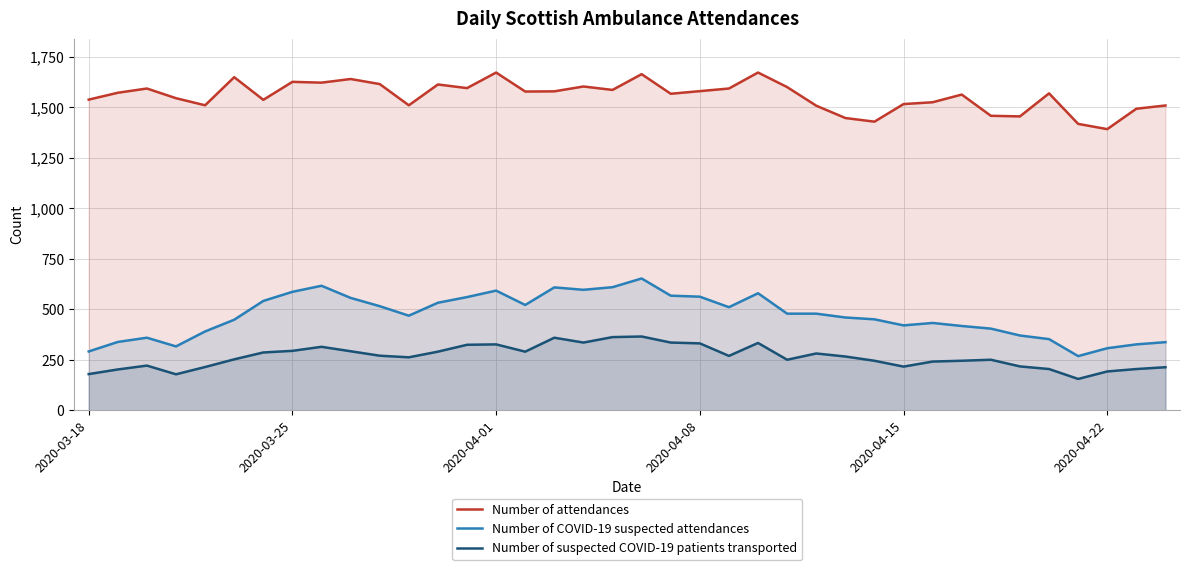

Which series has the largest total across all categories?

Number of attendances